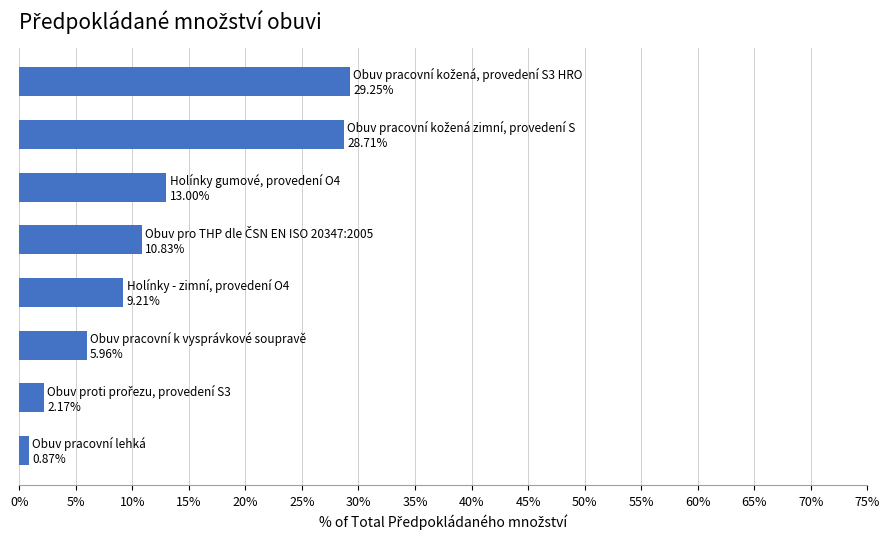

Reading bottom to top, transcribe all the data shown in this chart.

0.9	2.2	6.0	9.2	10.8	13.0	28.7	29.3